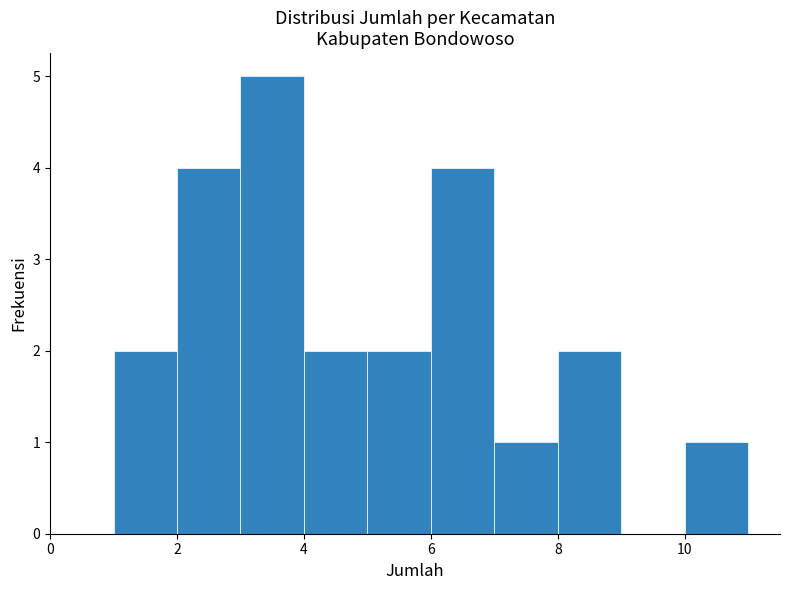

Reading left to right, transcribe this chart: for each bar, give the range it covers on the x-axis and its height. The values are not printed on the chart, so give them approximately, as read against the axis.

1 to 2: 2
2 to 3: 4
3 to 4: 5
4 to 5: 2
5 to 6: 2
6 to 7: 4
7 to 8: 1
8 to 9: 2
9 to 10: 0
10 to 11: 1